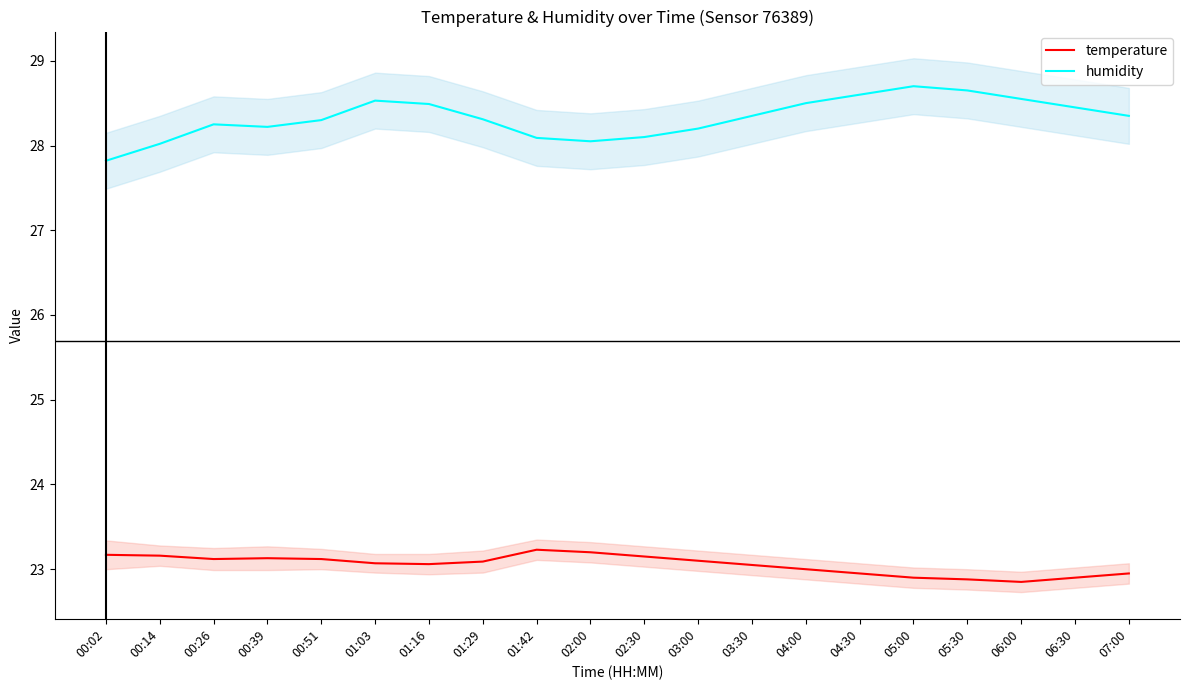

True or false: temperature and humidity intersect in this chart.

False